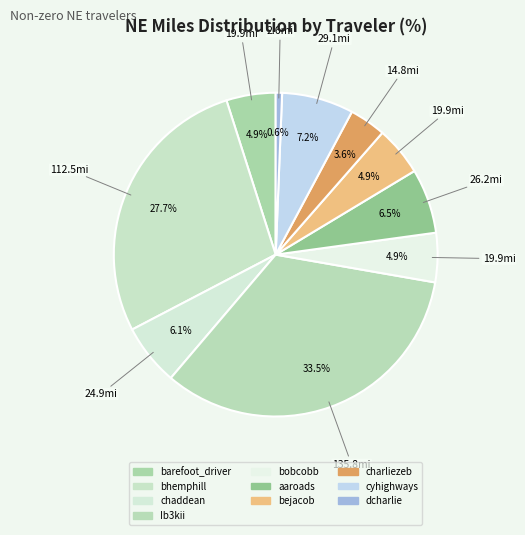

What is the change in value from barefoot_driver to dcharlie?

-17.4